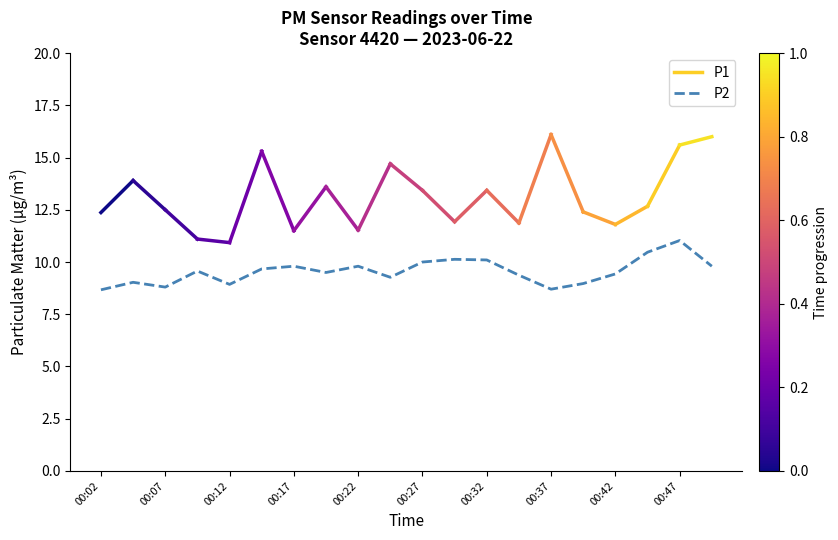

What is the difference between the maximum and minimum values?

2.4